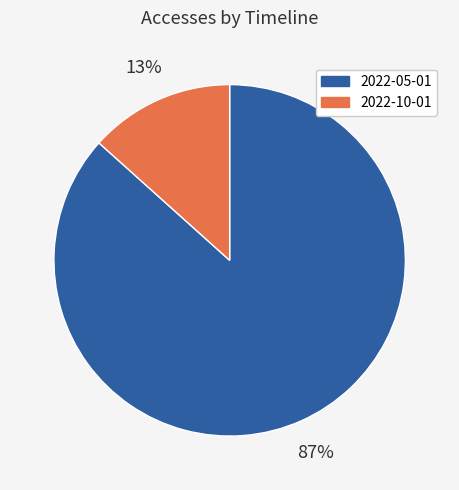

Is it true that 2022-05-01 is 99% of the pie?

False